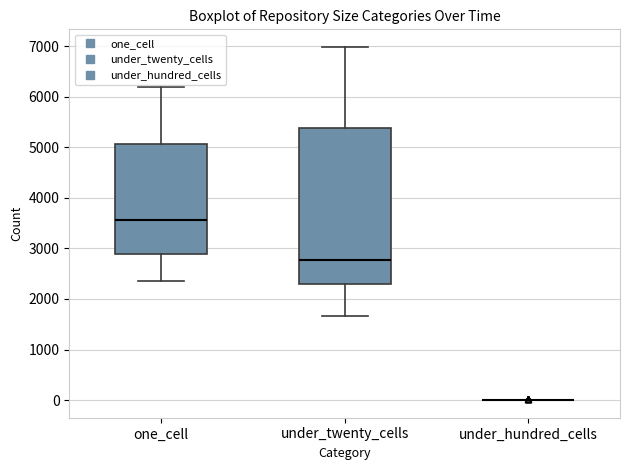

Reading left to right, transcribe this box plot: for each box, give where its median line is, the range the box spans, and where its two whiskers end, as read against the y-axis. The values are not printed on the chart, so give them approximately, as read against the axis.

one_cell: median 3600, box 2900 to 5100, whiskers 2400 to 6200
under_twenty_cells: median 2800, box 2300 to 5400, whiskers 1700 to 7000
under_hundred_cells: box collapsed to a line at 0, whiskers 0 to 0